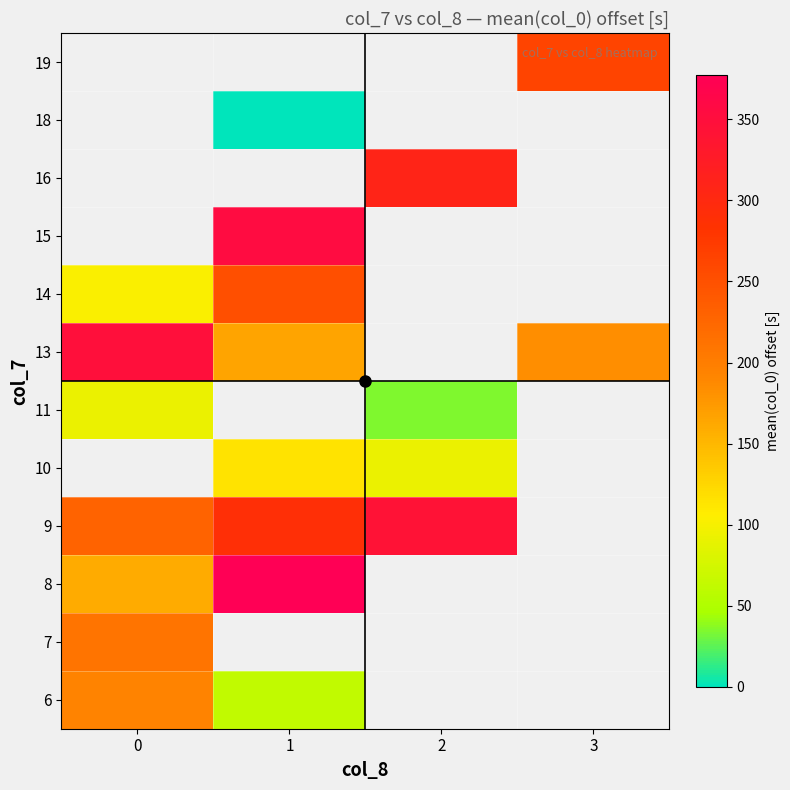

At which category does the chart reach its peak across all series?

1